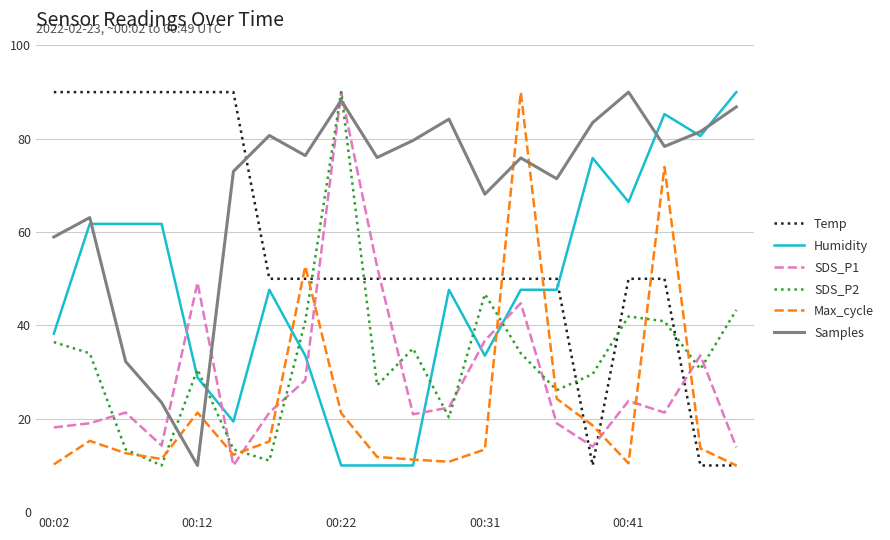

How many lines are shown in the chart?

6